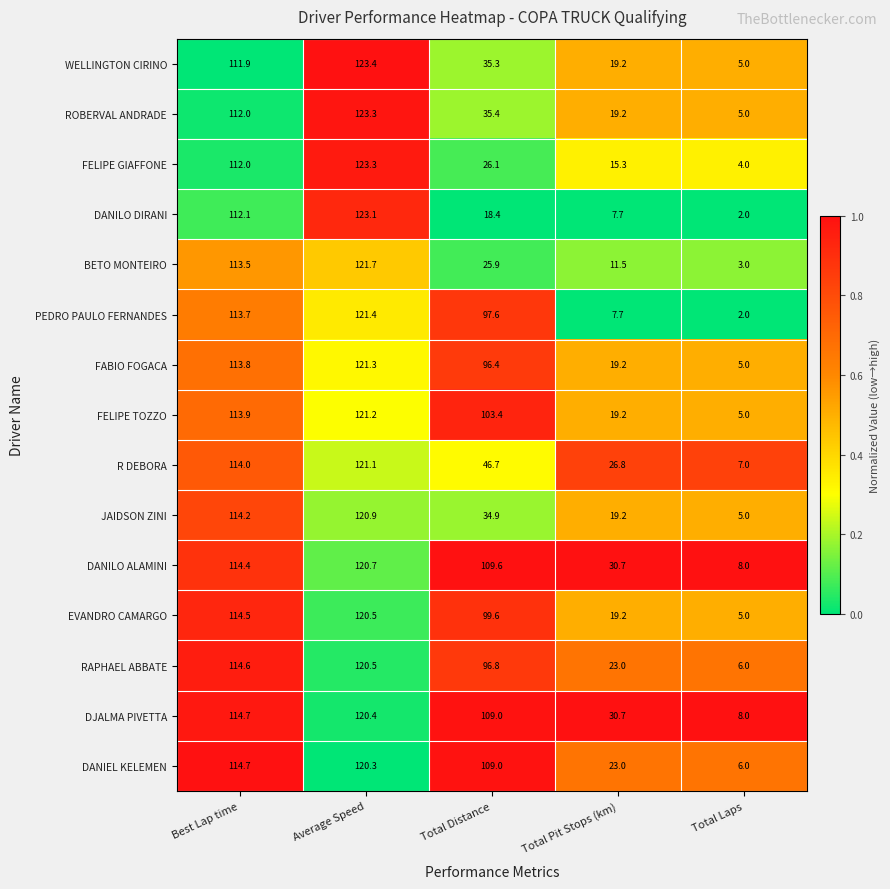

Which series has the widest spread of values?

DANILO DIRANI